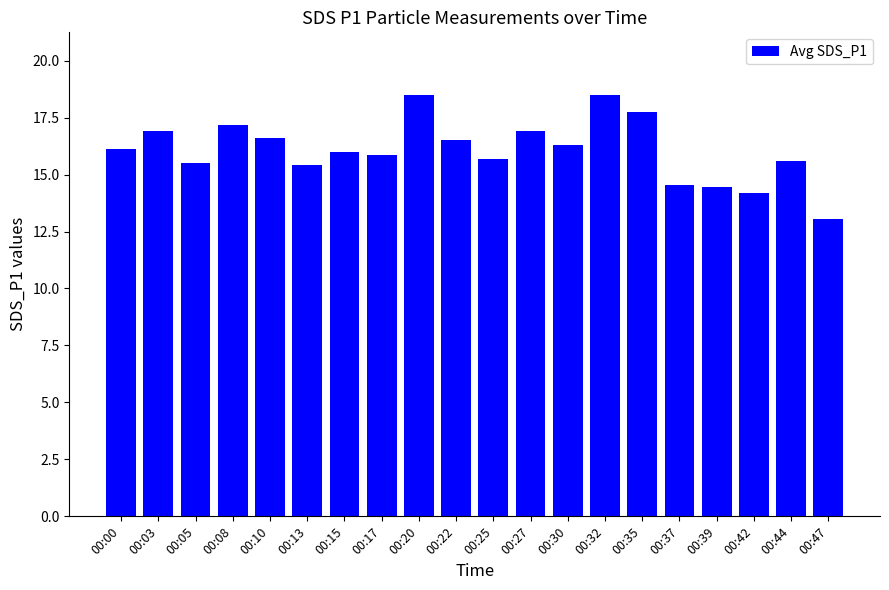

What is the minimum value shown in the chart?

13.1